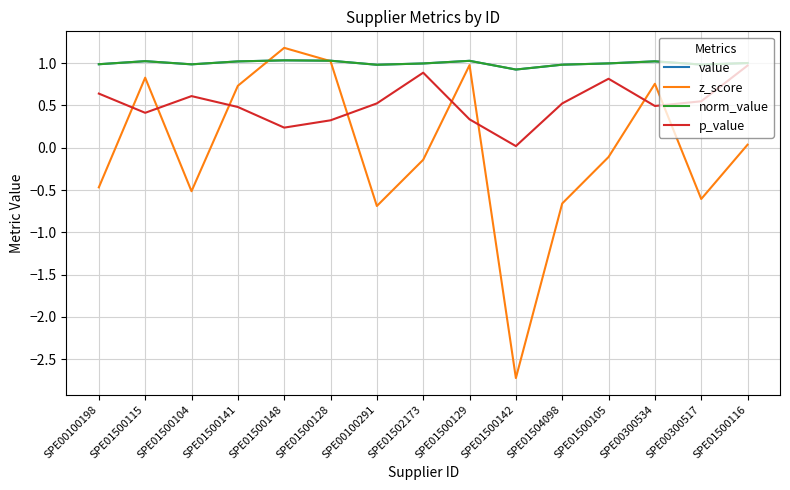

Which category has the highest value in the norm_value series?

SPE01500148